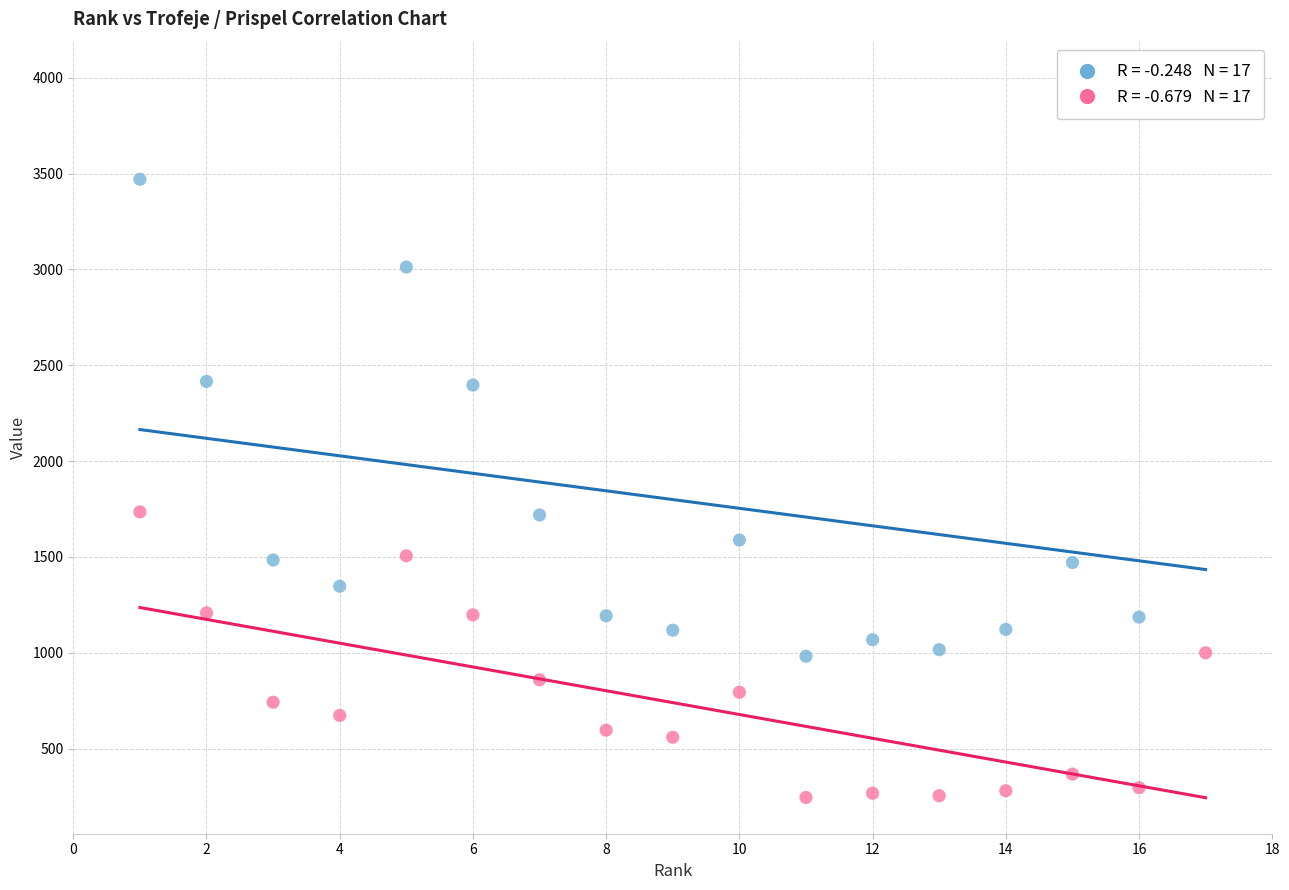

Across all data points, what is the range of X values (max minus min)?

16